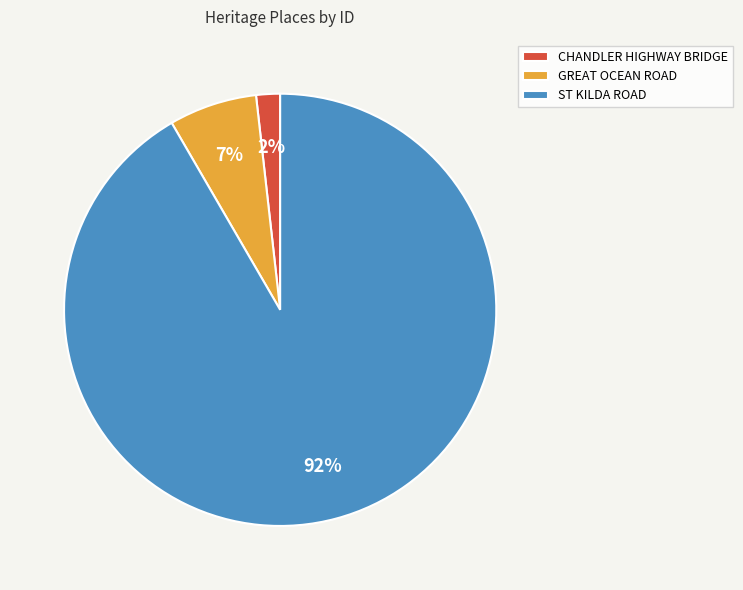

True or false: ST KILDA ROAD accounts for 99% of the total.

False